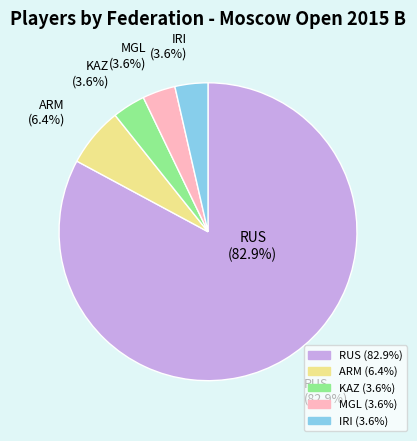

To the nearest percent, what is the combined percentage of KAZ and ARM?

10%